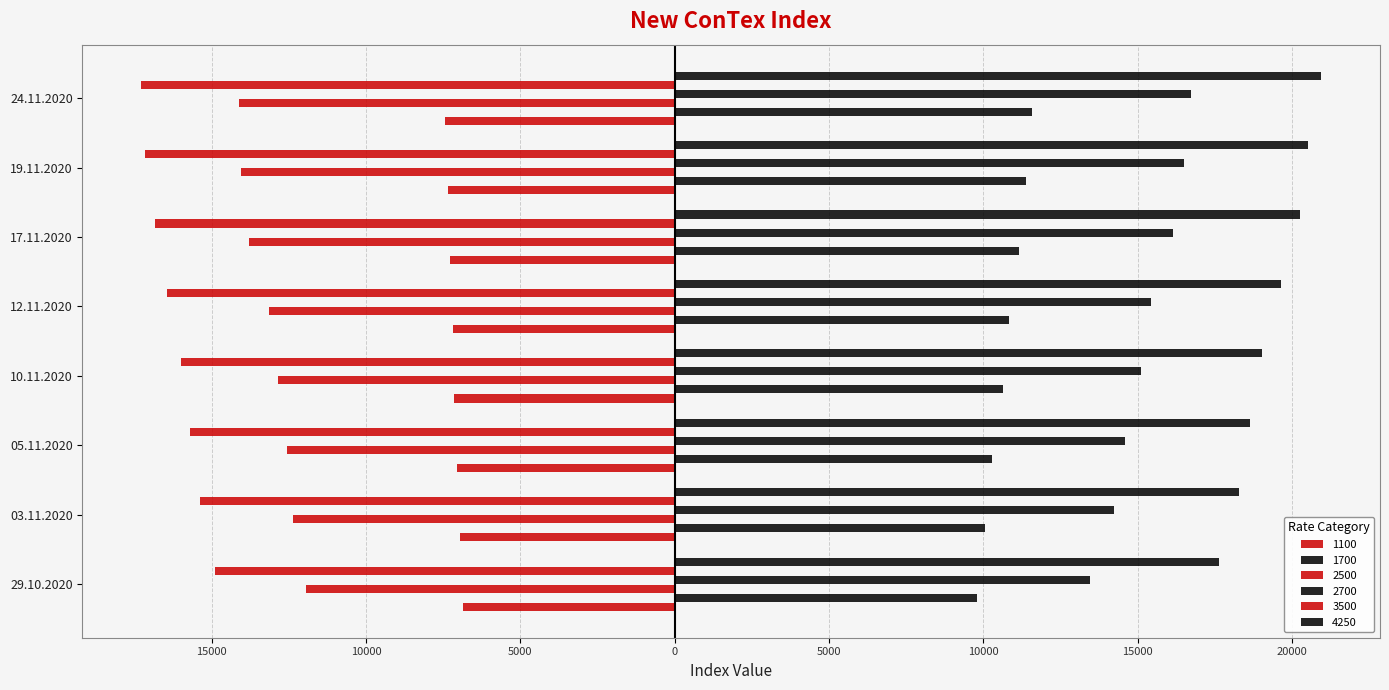

What is the maximum value shown in the chart?

20933